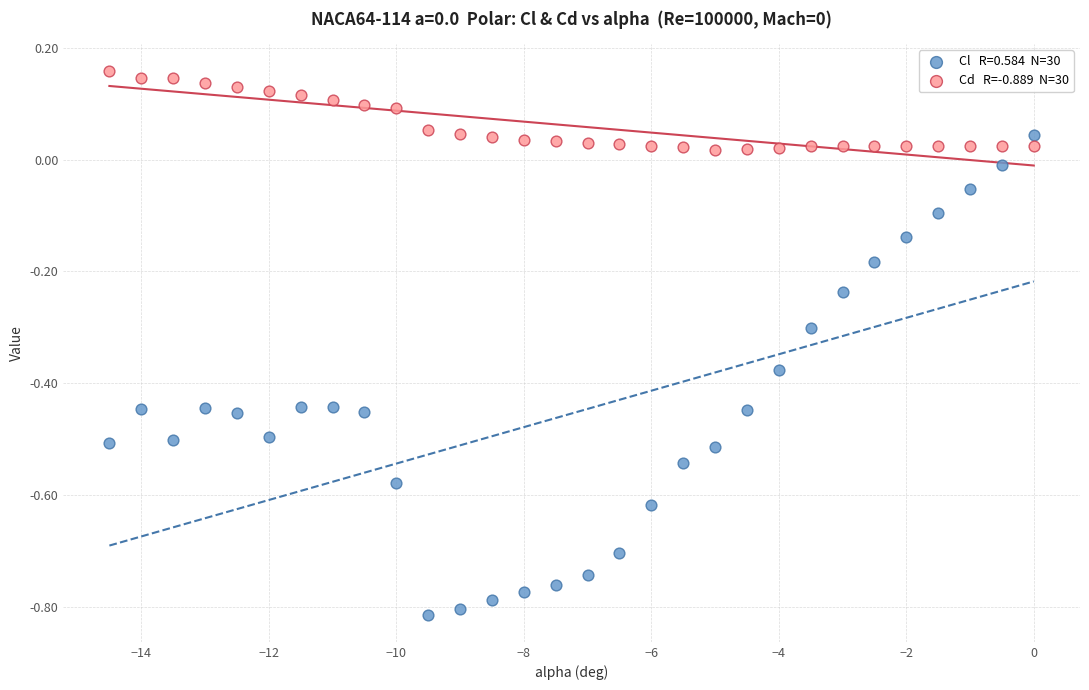

Across all data points, what is the range of Y values (max minus min)?

1.0